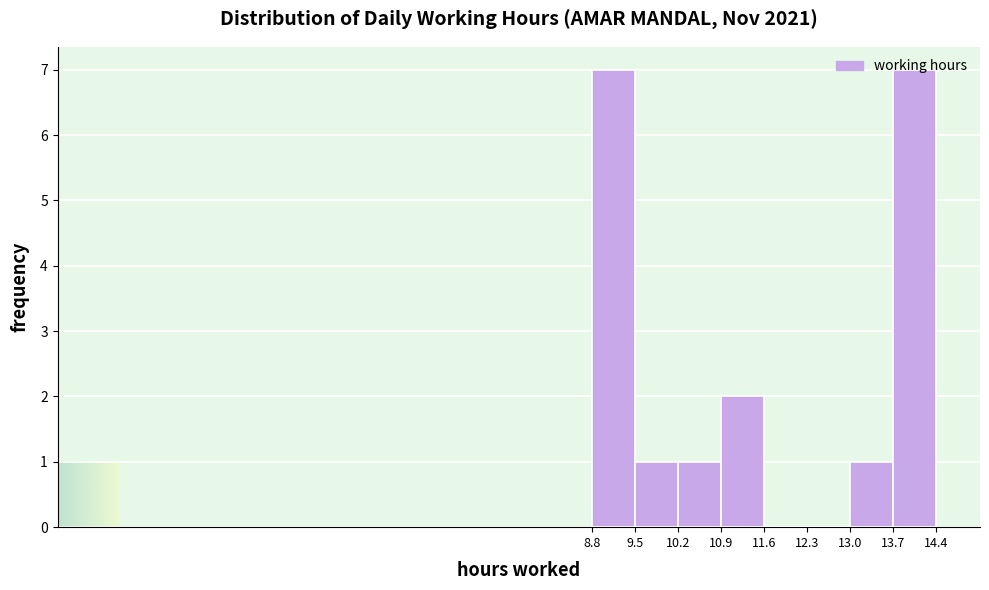

How tall is the bar that spans 13.0 to 13.7 on the x-axis? The values are not printed on the chart, so give them approximately, as read against the axis.

1